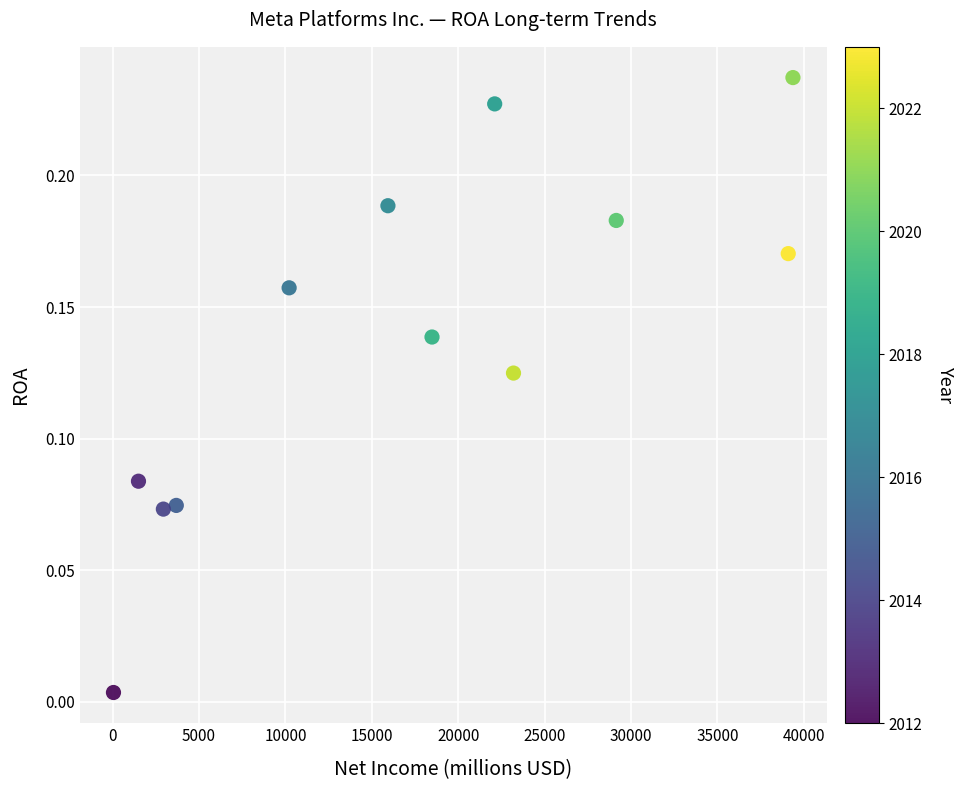

What is the range of X values (max minus min)?

39317.0